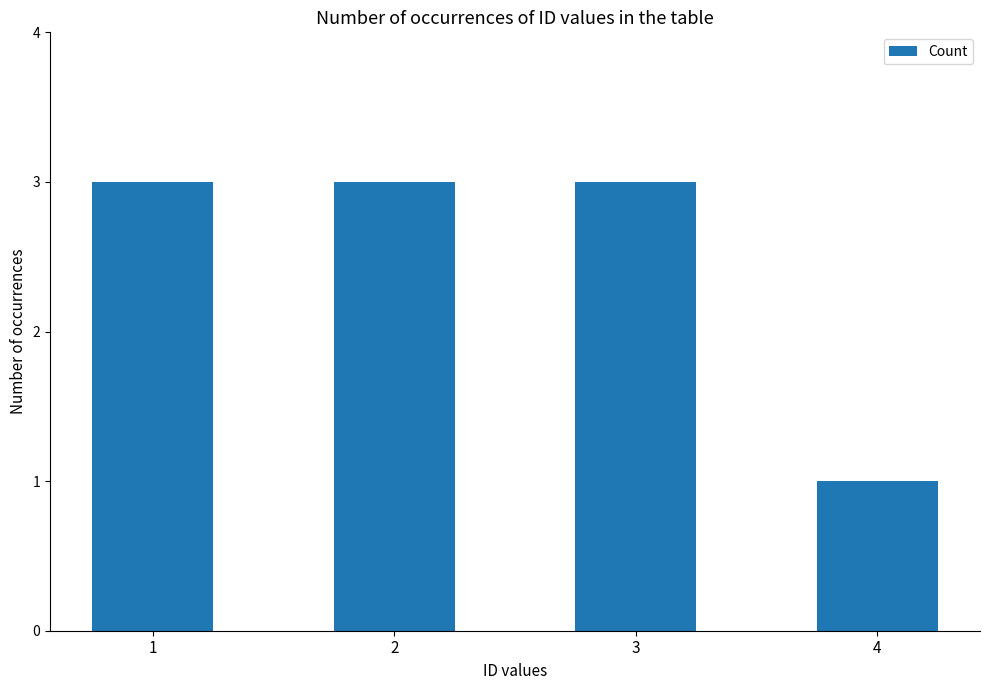

Are the bars grouped side by side (vs. stacked)?

No